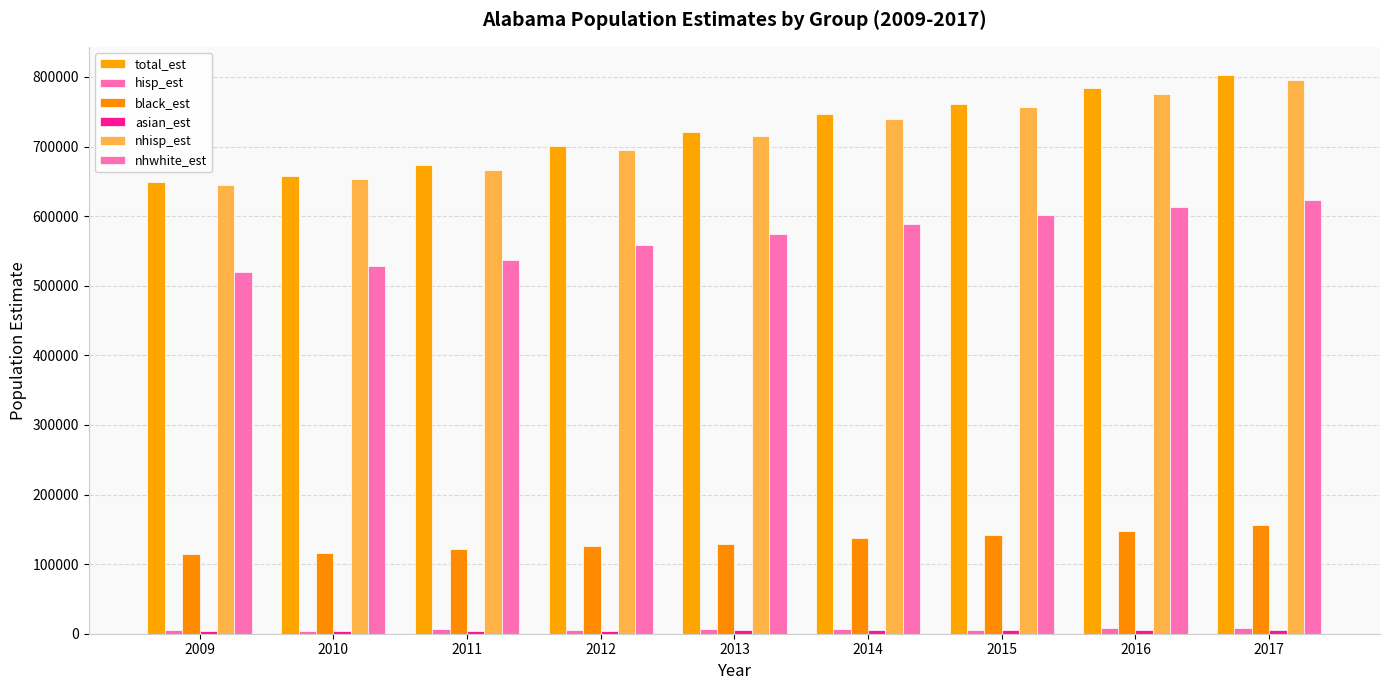

What is the approximate value of total_est at 2012?

700359